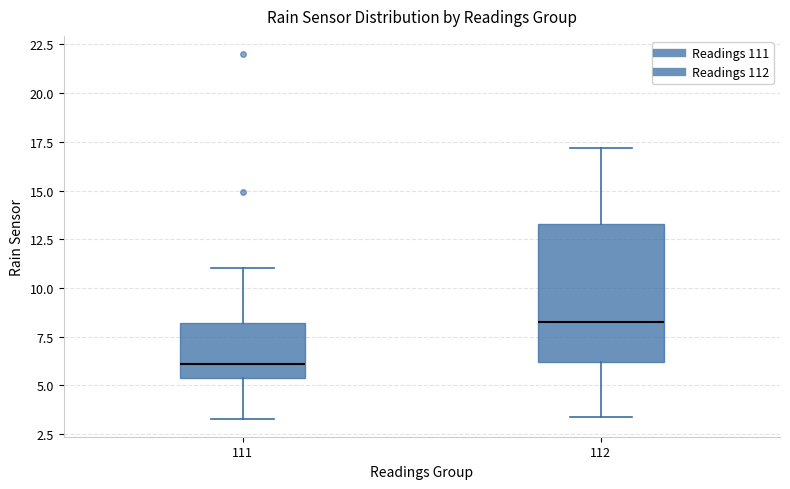

Where is the upper edge of the box at x = 111 on the y-axis? The values are not printed on the chart, so give them approximately, as read against the axis.

8.0